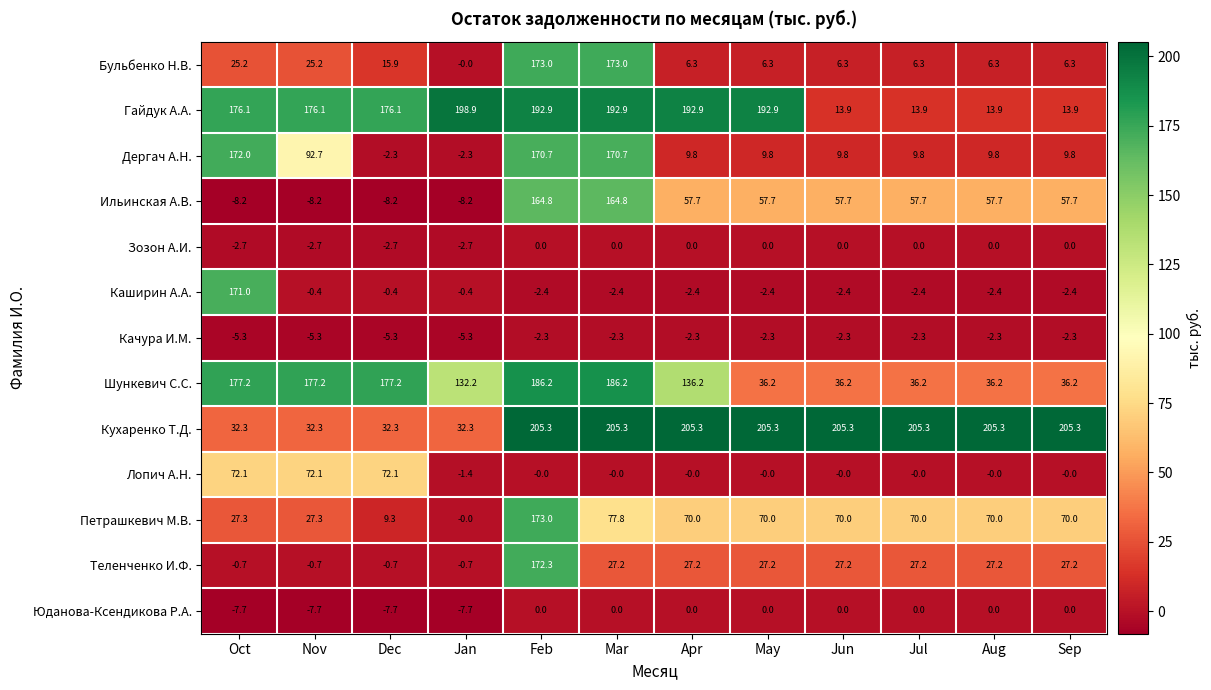

Count the number of categories in the chart.

12